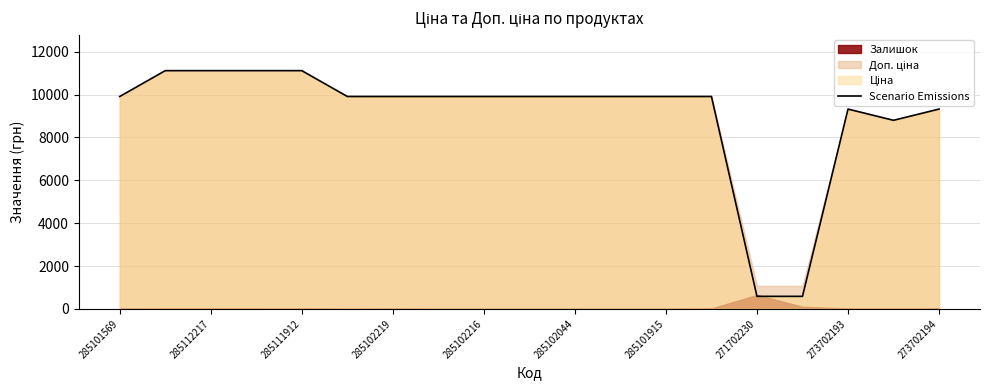

What is the lowest value of the Scenario Emissions series?

586.0